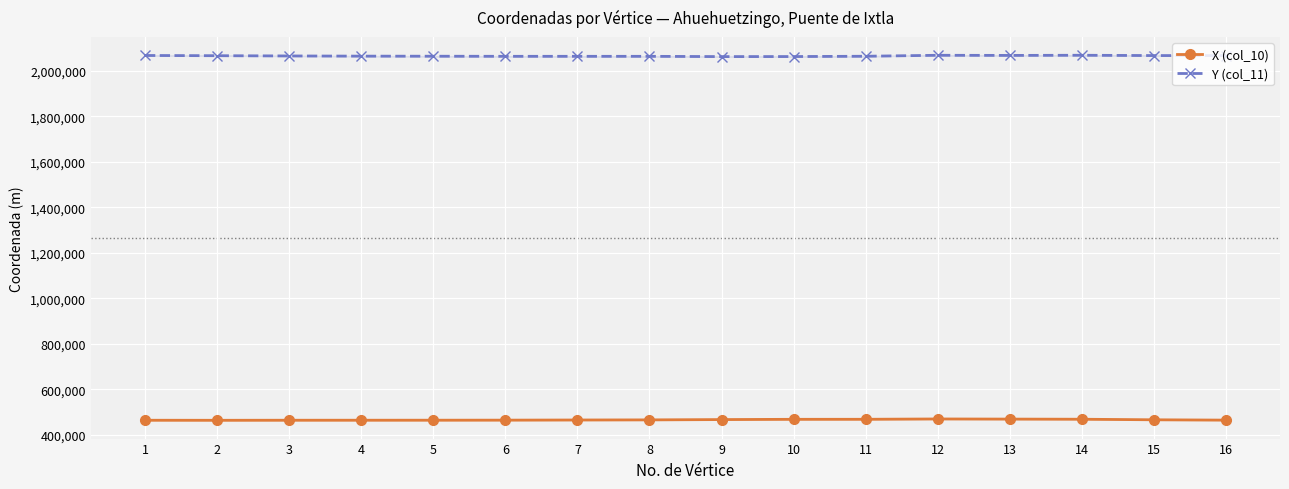

What is the difference between the highest and lowest values at 16?

1600979